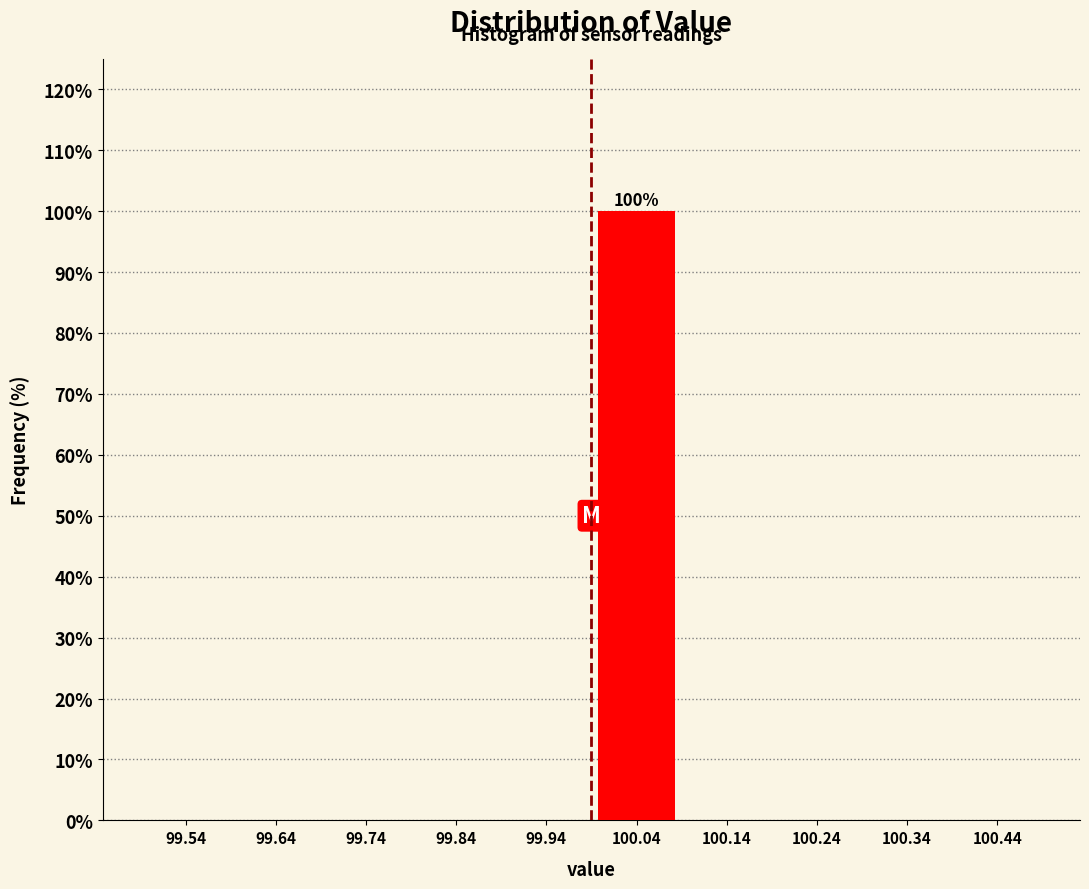

Which range on the x-axis has the tallest bar?

99.99 to 100.09